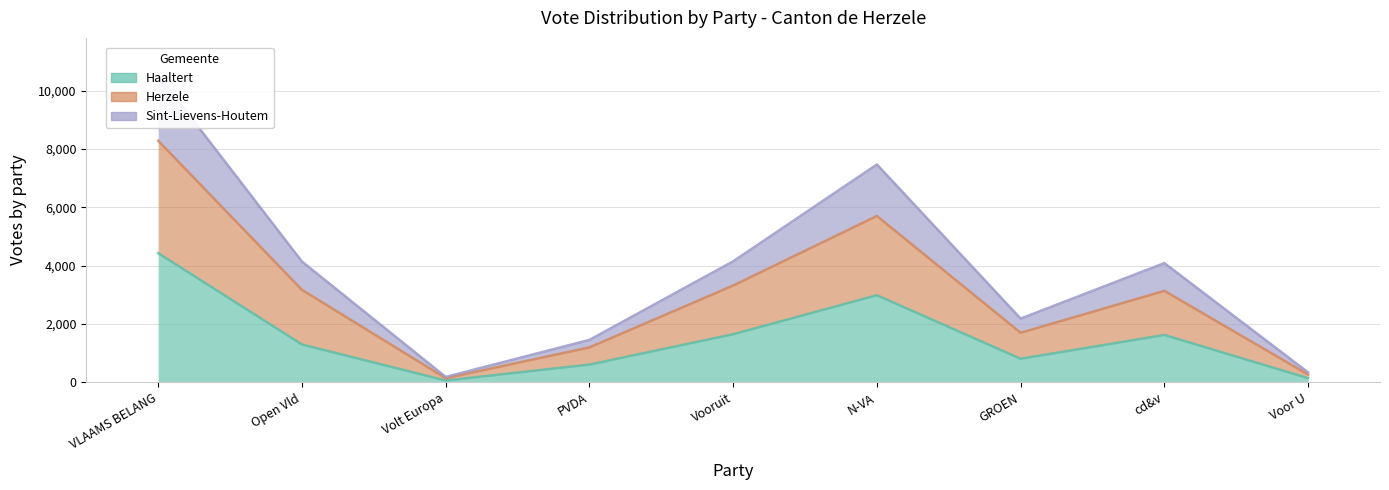

True or false: Haaltert and Herzele cross at least once.

False